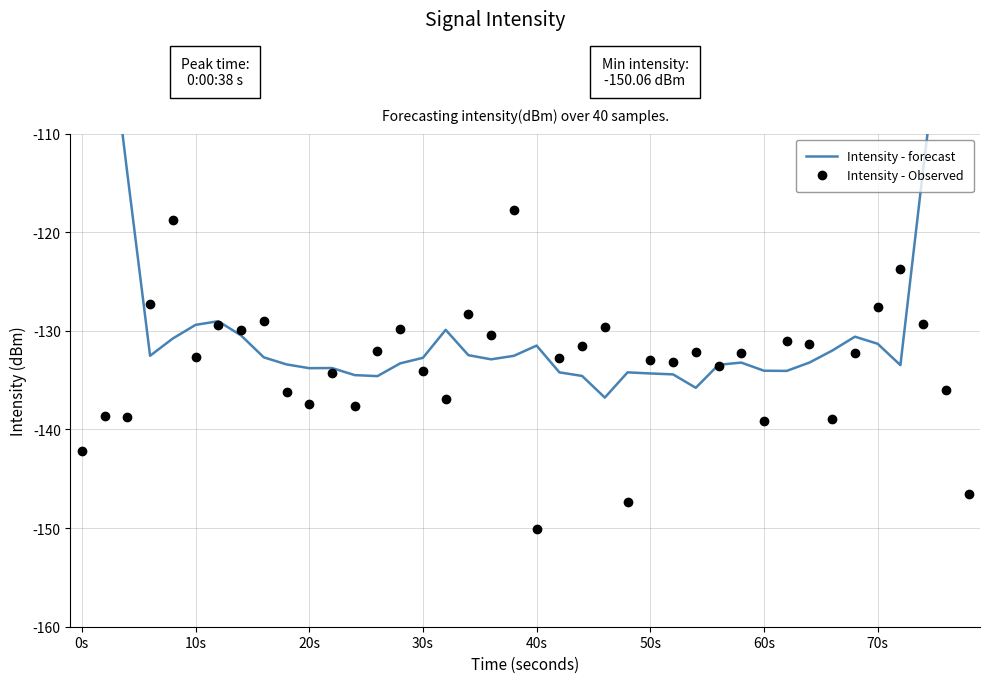

In Intensity - forecast, how many points are lower than both neighbors (excluding endpoints)?

8